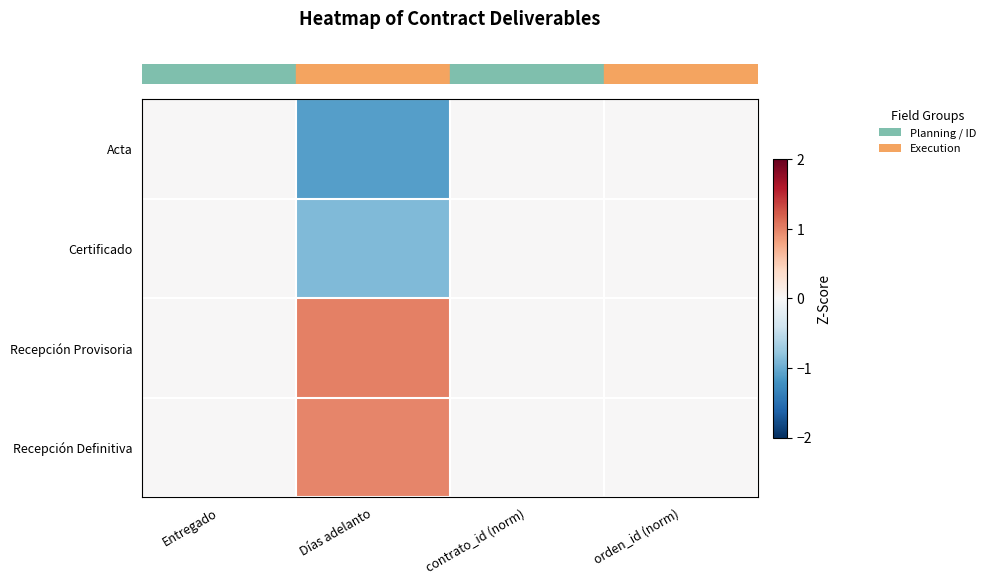

Count the number of data series in this chart.

4